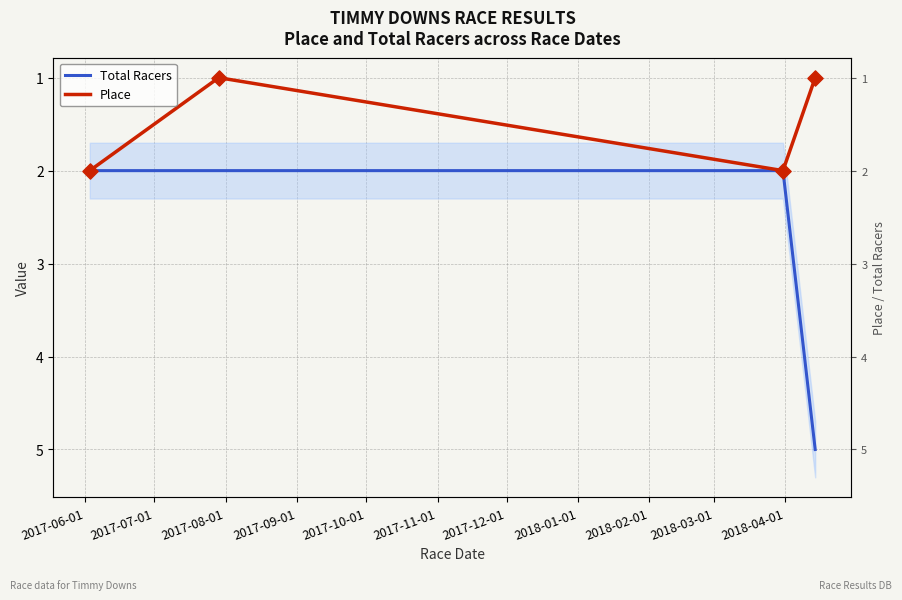

Which series contains the lowest Y value?

Place